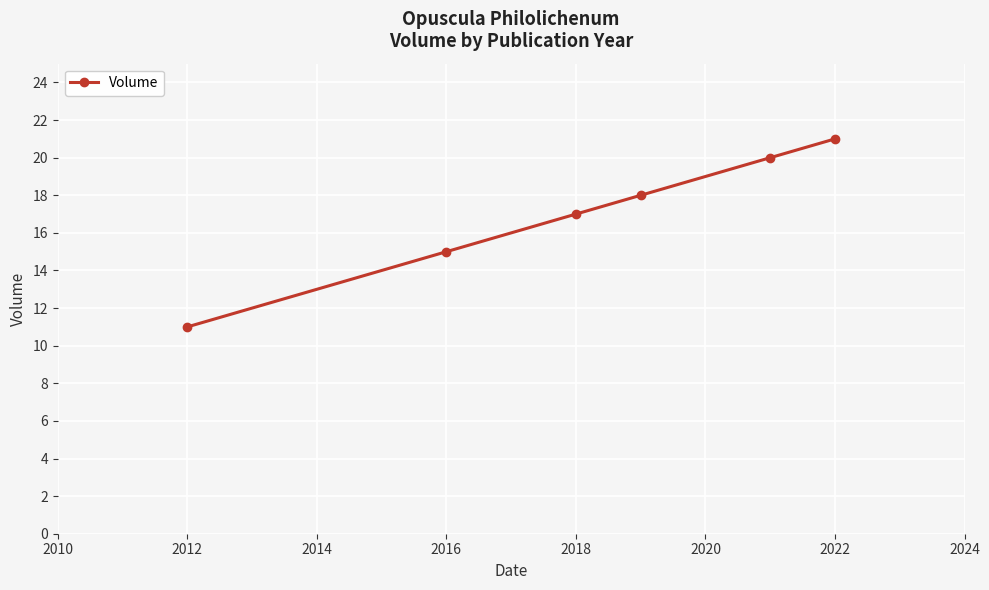

What is the value of the 2nd point from the left?

15